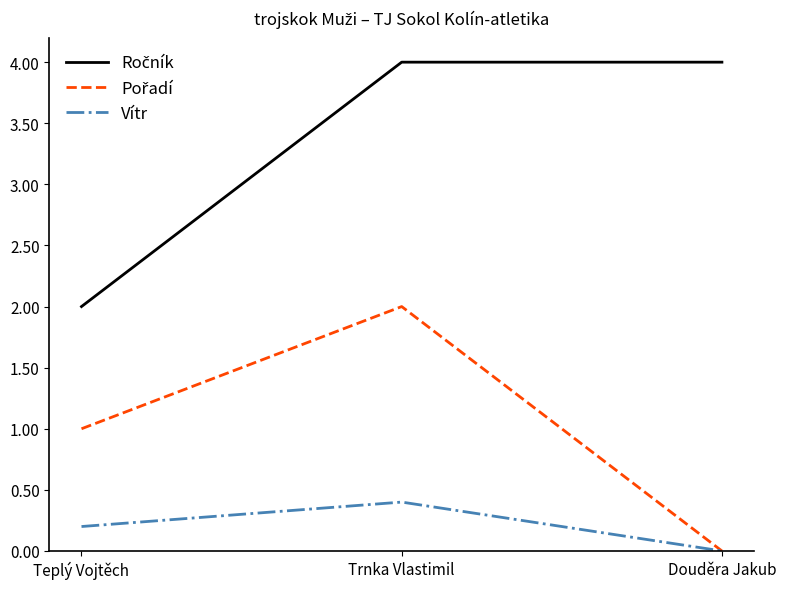

What is the spread (max minus min) of values at Teplý Vojtěch?

1.8